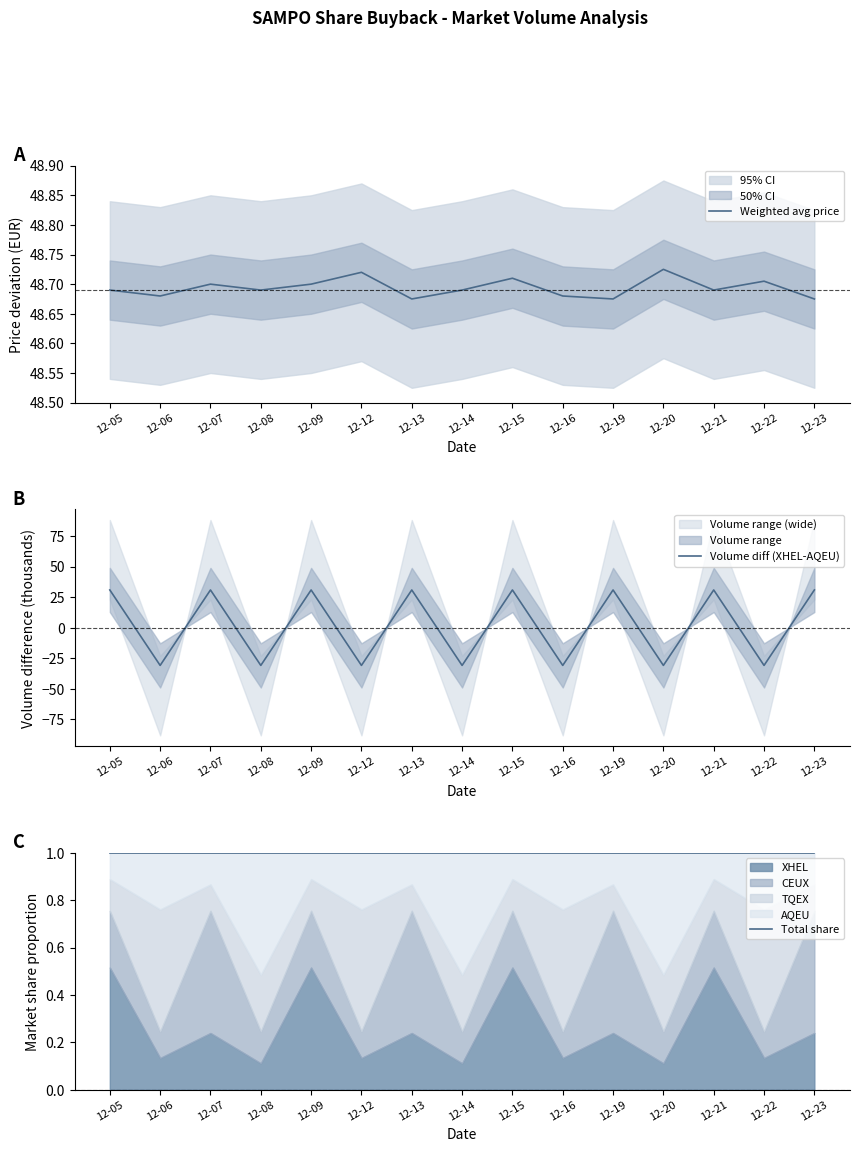

Reading left to right, transcribe all the data shown in this chart.

Weighted avg price: 48.7	48.7	48.7	48.7	48.7	48.7	48.7	48.7	48.7	48.7	48.7	48.7	48.7	48.7	48.7
Volume diff (XHEL-AQEU): 30.8	-30.8	30.8	-30.8	30.8	-30.8	30.8	-30.8	30.8	-30.8	30.8	-30.8	30.8	-30.8	30.8
Total share: 1.0	1.0	1.0	1.0	1.0	1.0	1.0	1.0	1.0	1.0	1.0	1.0	1.0	1.0	1.0